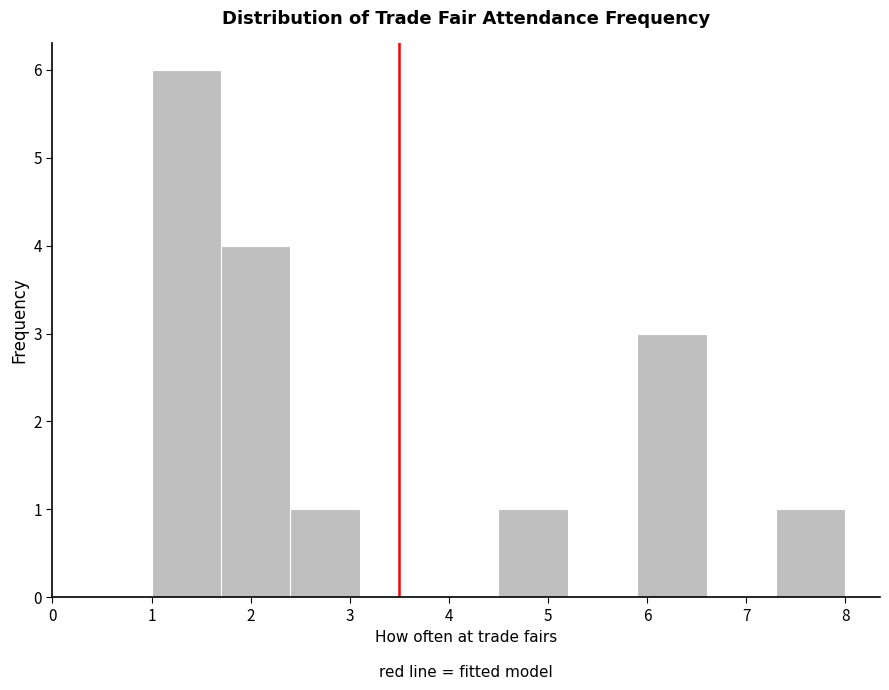

What is the height of the bar covering 1.0 to 1.7 on the x-axis? The values are not printed on the chart, so give them approximately, as read against the axis.

6